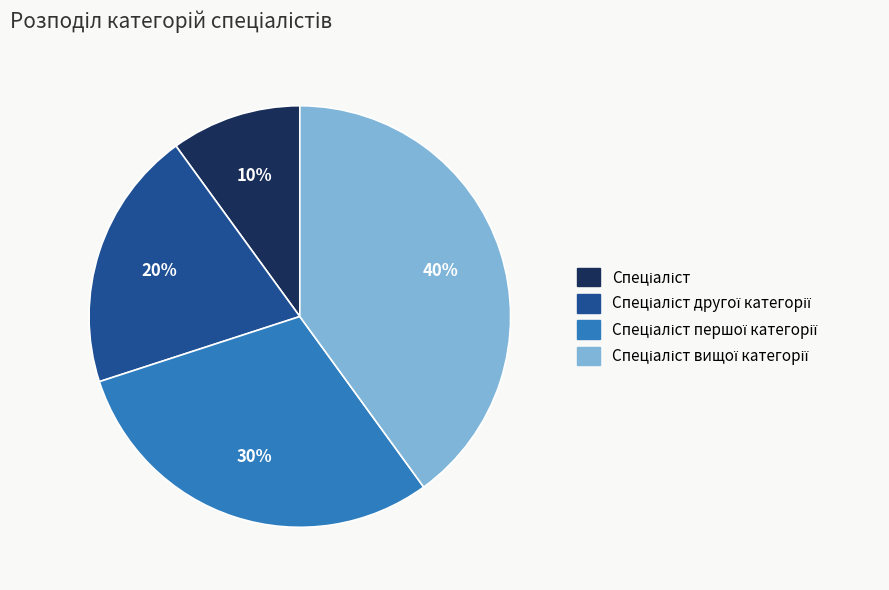

Does any single category account for the majority?

No